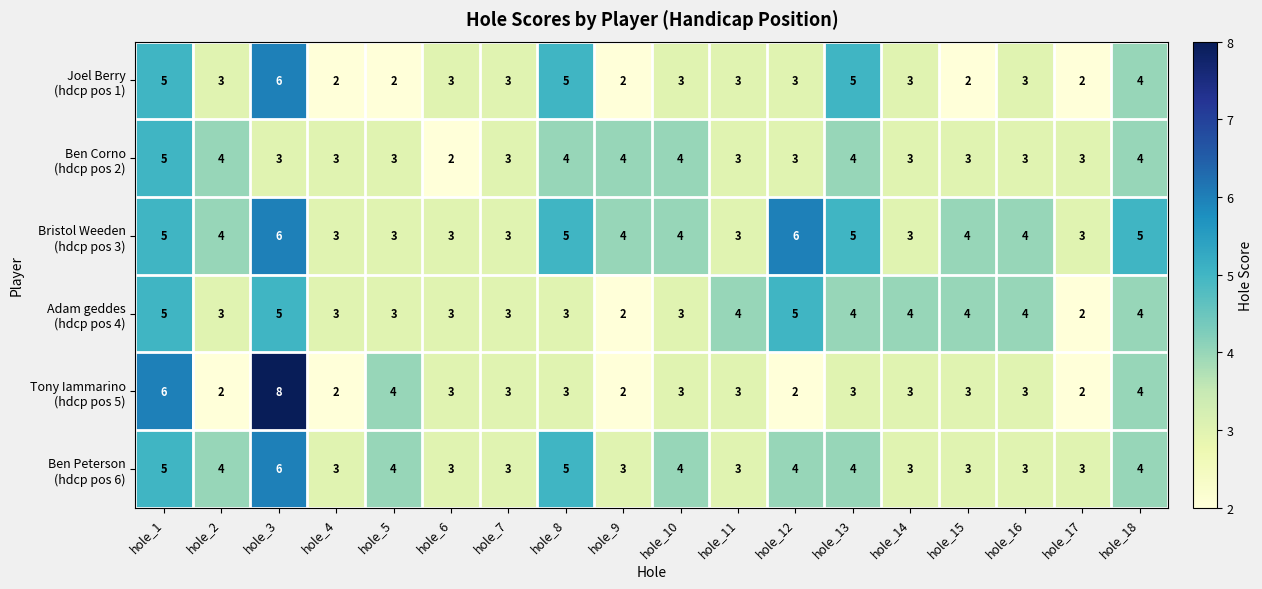

What is the total value across all series at hole_12?

23